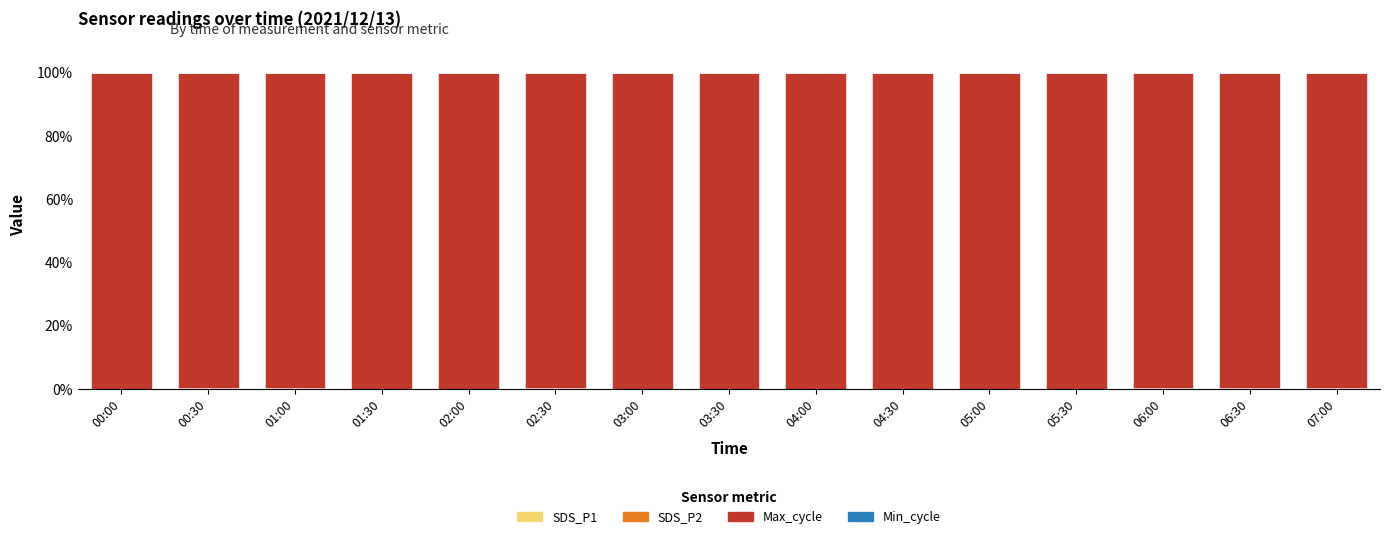

What is the label of the 4th bar from the right?

05:30